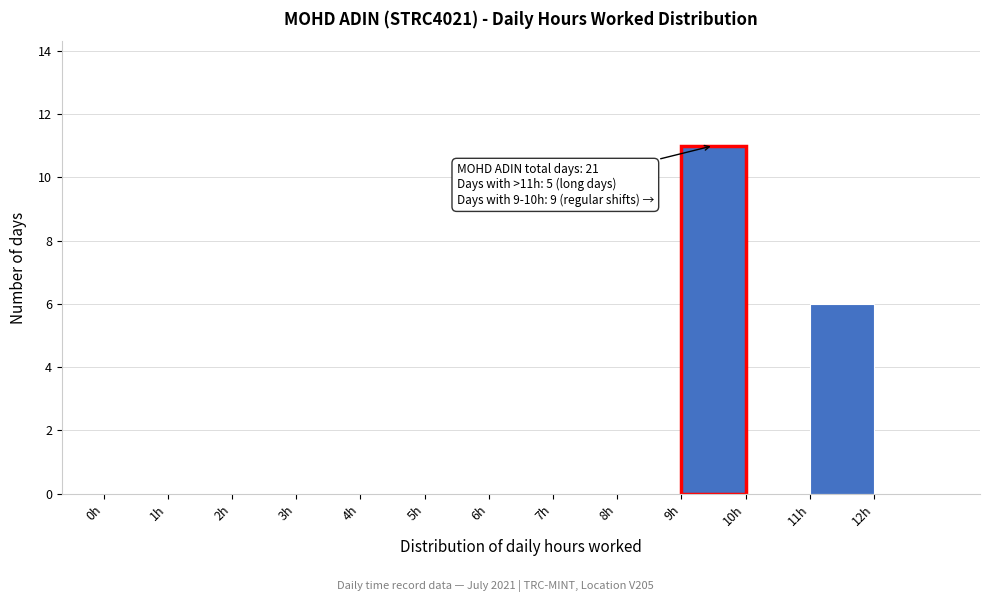

Over which range of the x-axis is the bar tallest?

9 to 10